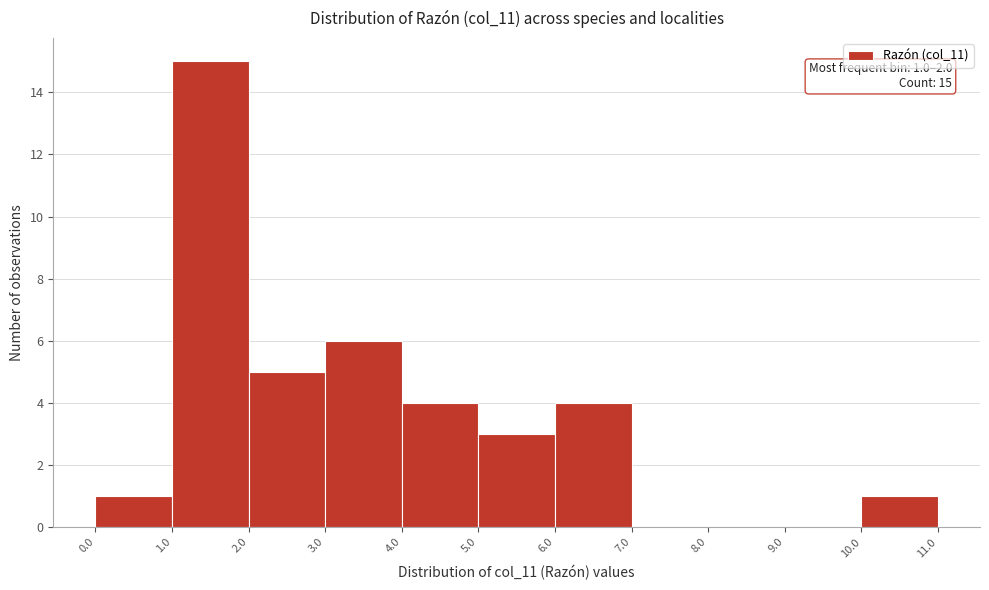

Over which range of the x-axis is the bar tallest?

1.0 to 2.0